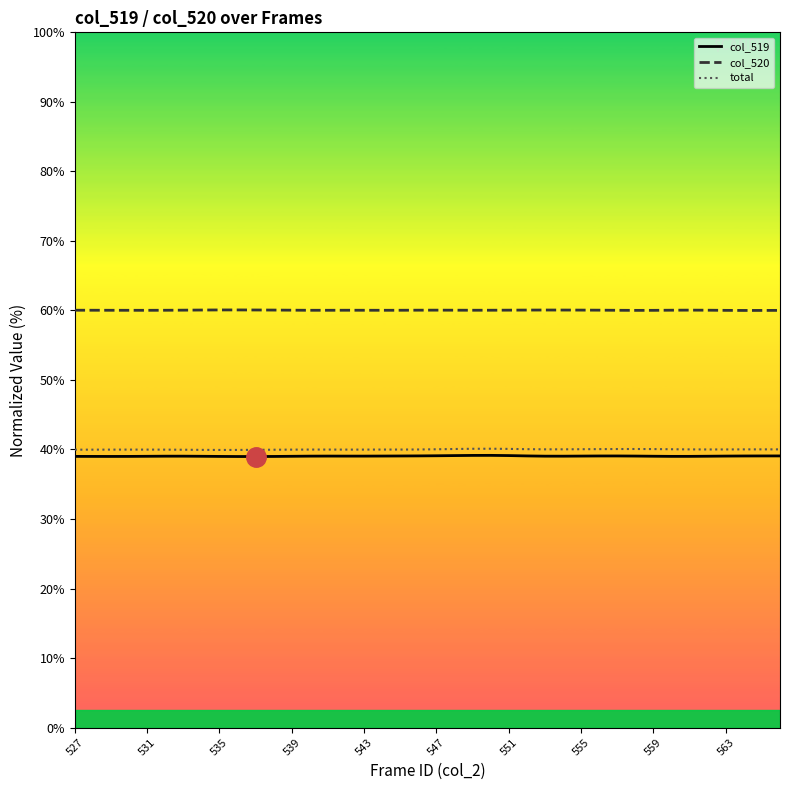

What is the minimum value for col_520?

60.0